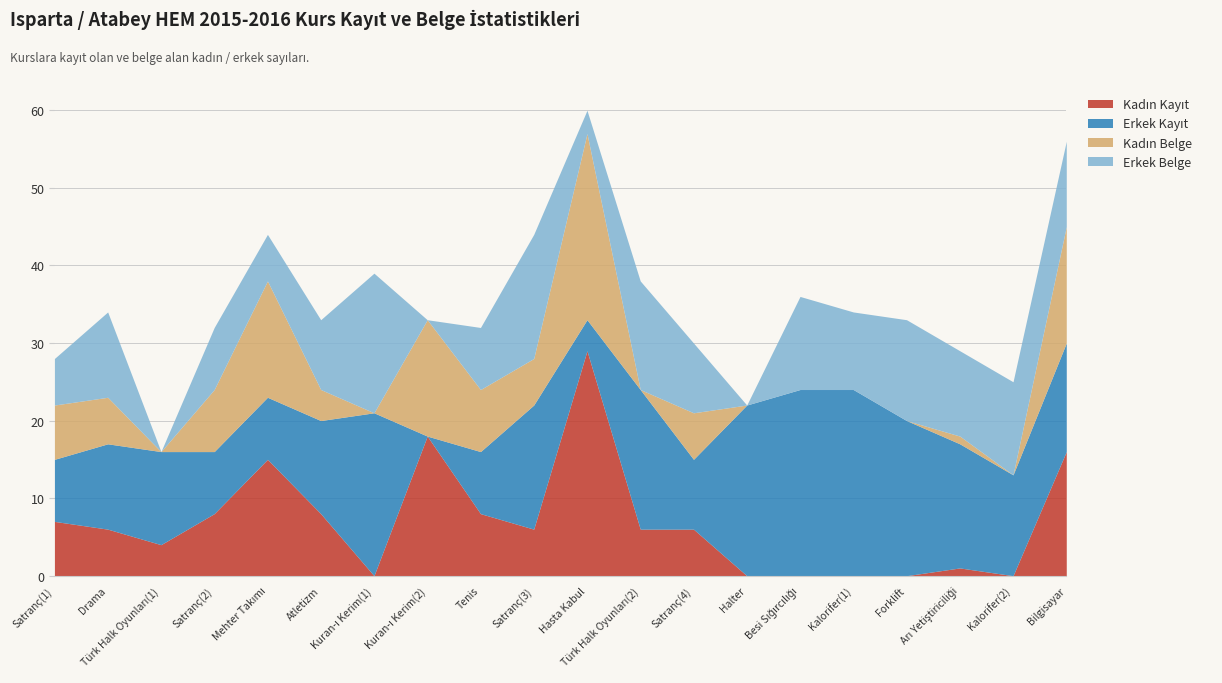

List the labels in order of Erkek Belge value, largest first.

Kuran-ı Kerim(1), Satranç(3), Türk Halk Oyunları(2), Forklift, Besi Sığırcılığı, Kalorifer(2), Drama, Arı Yetiştiriciliği, Bilgisayar, Kalorifer(1), Atletizm, Satranç(4), Satranç(2), Tenis, Satranç(1), Mehter Takımı, Hasta Kabul, Türk Halk Oyunları(1), Kuran-ı Kerim(2), Halter